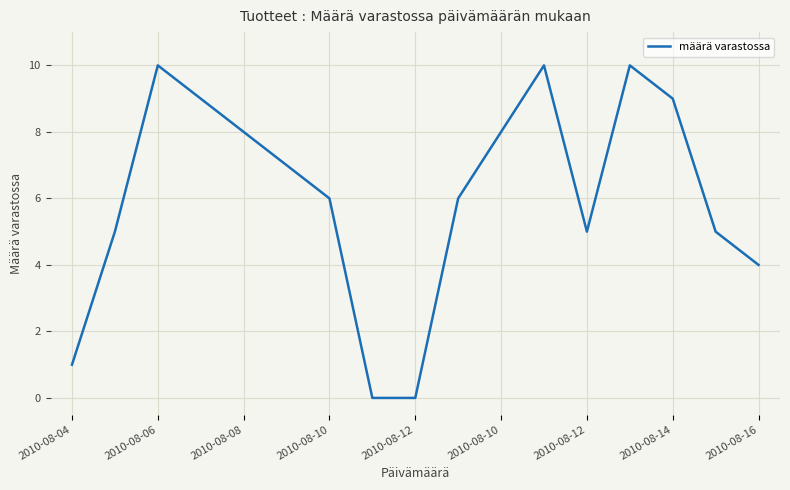

What is the greatest value displayed?

10